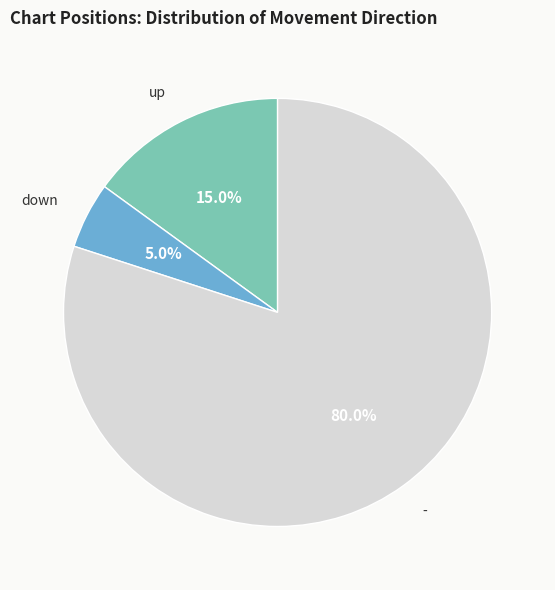

Is there a majority slice in this chart?

Yes